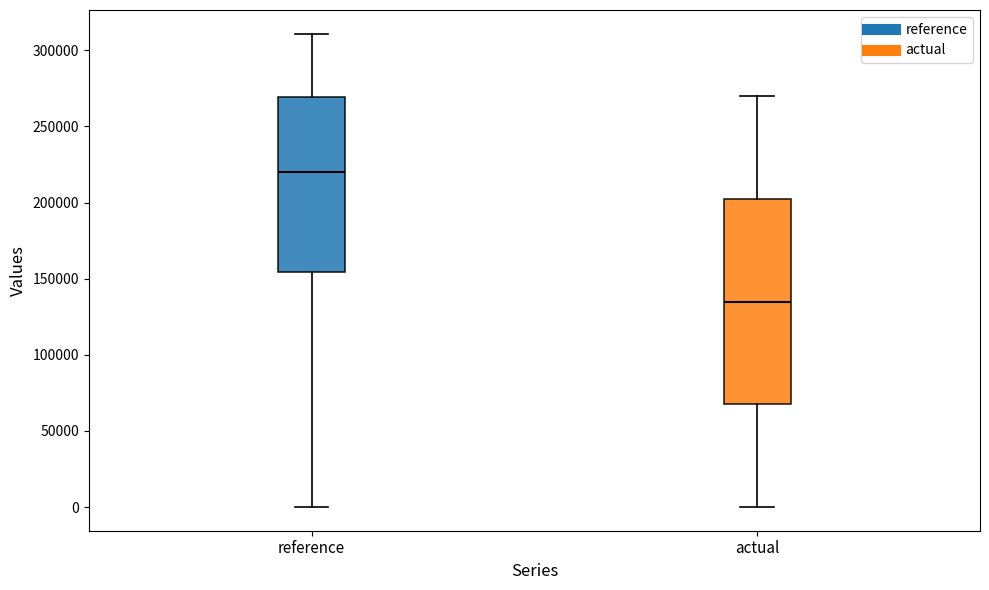

Reading left to right, transcribe this box plot: for each box, give where its median line is, the range the box spans, and where its two whiskers end, as read against the y-axis. The values are not printed on the chart, so give them approximately, as read against the axis.

reference: median 220000, box 155000 to 270000, whiskers 0 to 310000
actual: median 135000, box 65000 to 200000, whiskers 0 to 270000